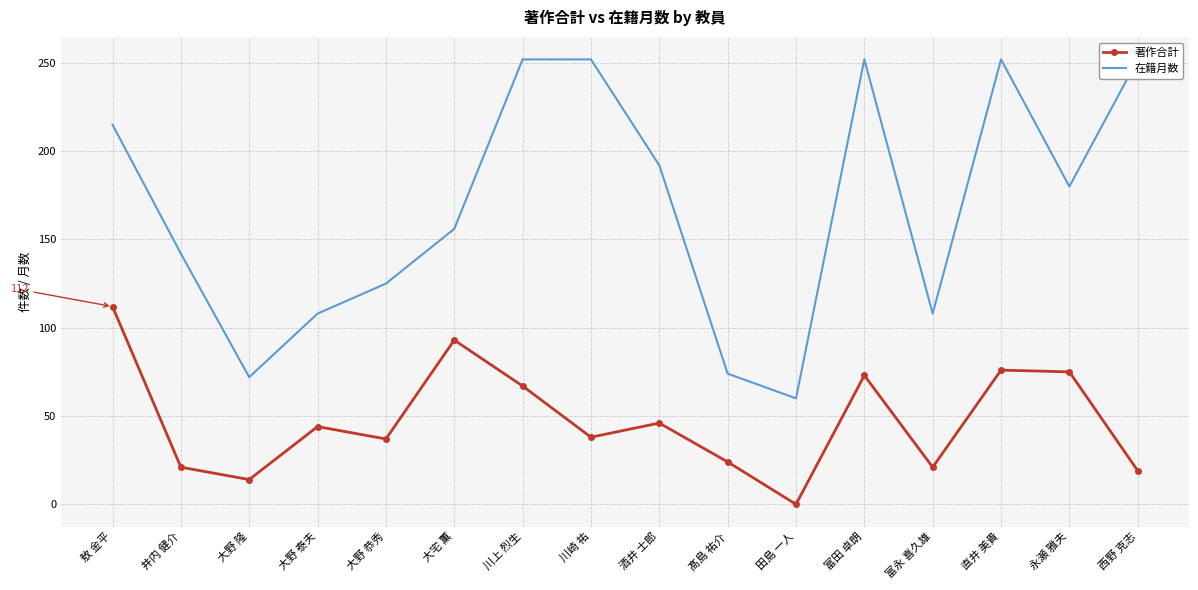

Count the number of data series in this chart.

2